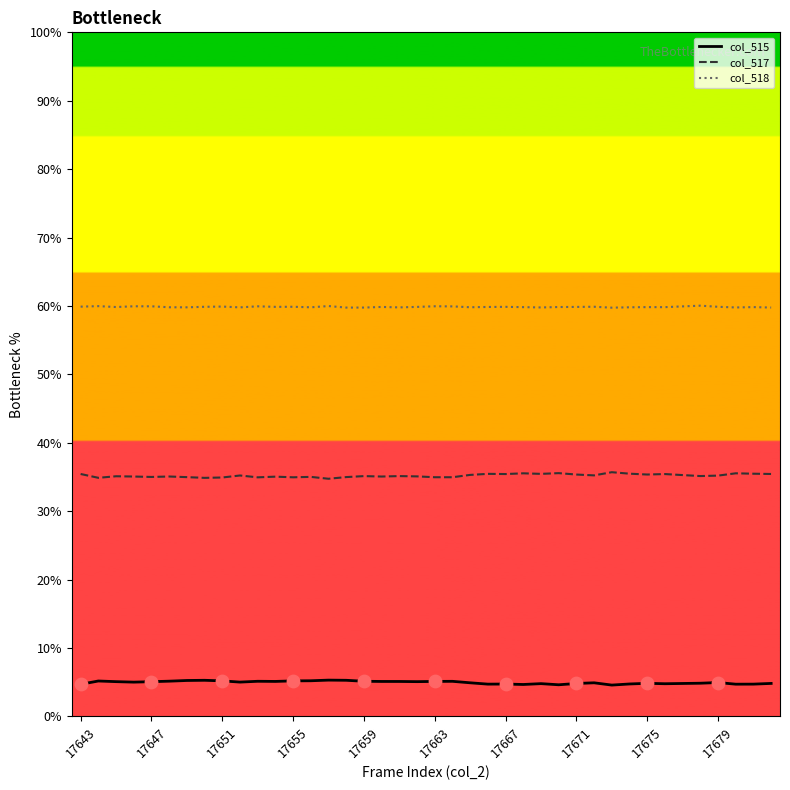

List the series in order of their overall mean, lowest first.

col_515, col_517, col_518